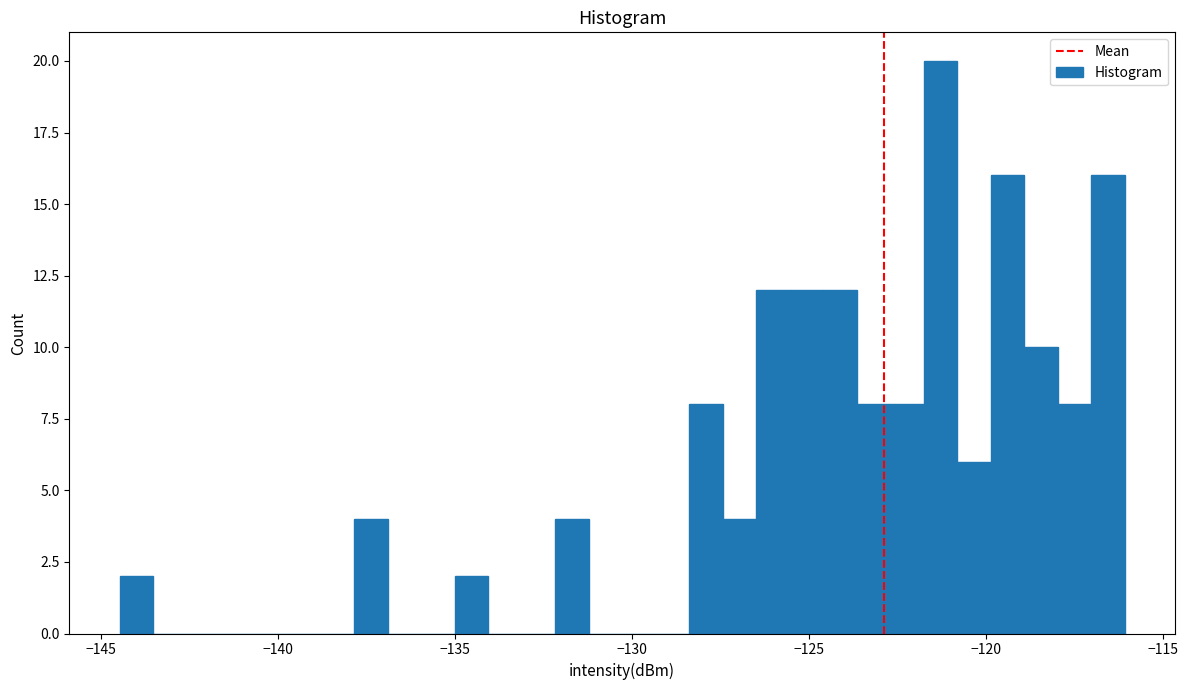

Around what value on the x-axis is the tallest bar? Give the approximate position of its centre, as read against the axis.

-121.5